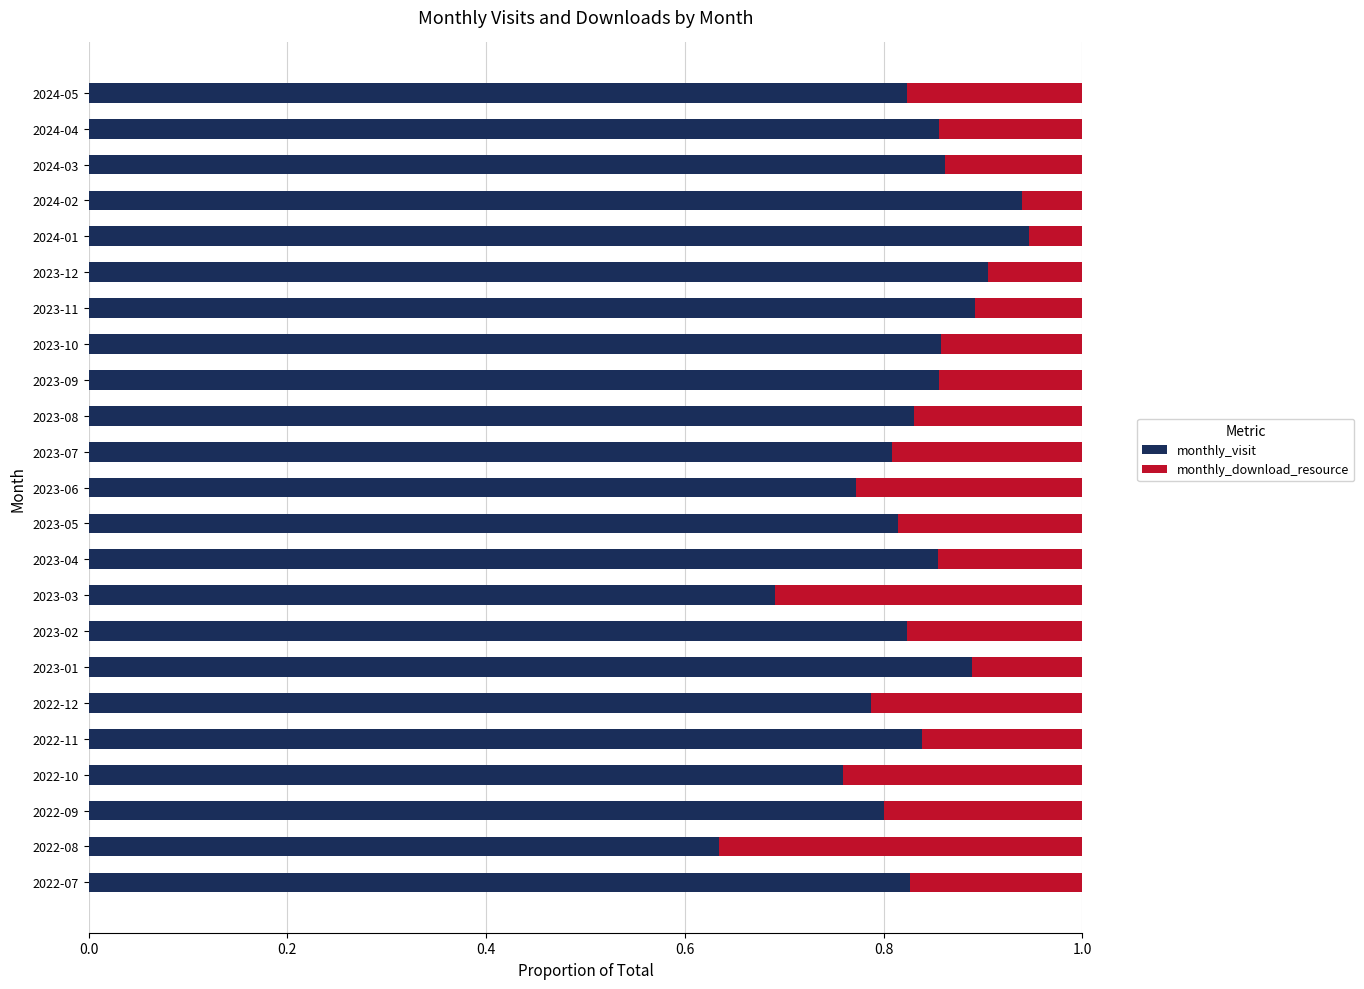

What is the total value across all series at 2023-01?

1.0